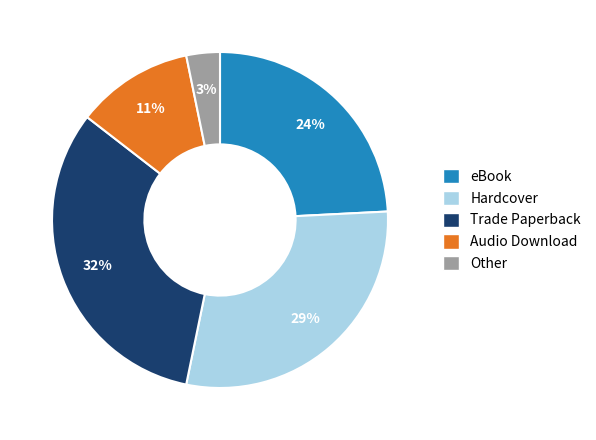

Is it true that Hardcover is 29% of the pie?

True